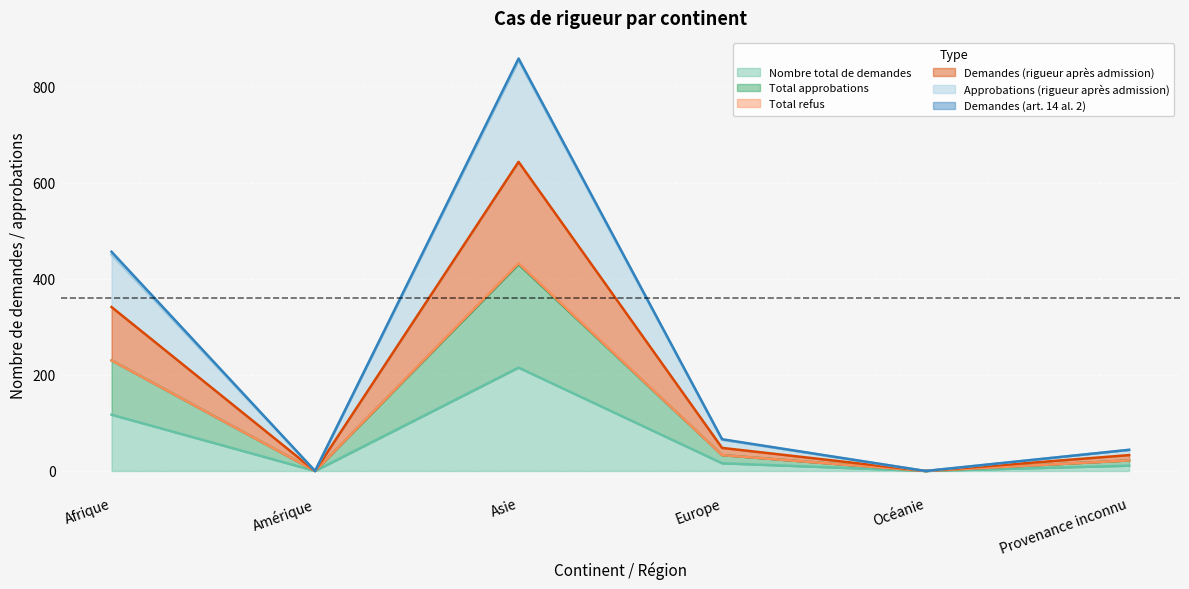

What is the maximum value shown in the chart?

858